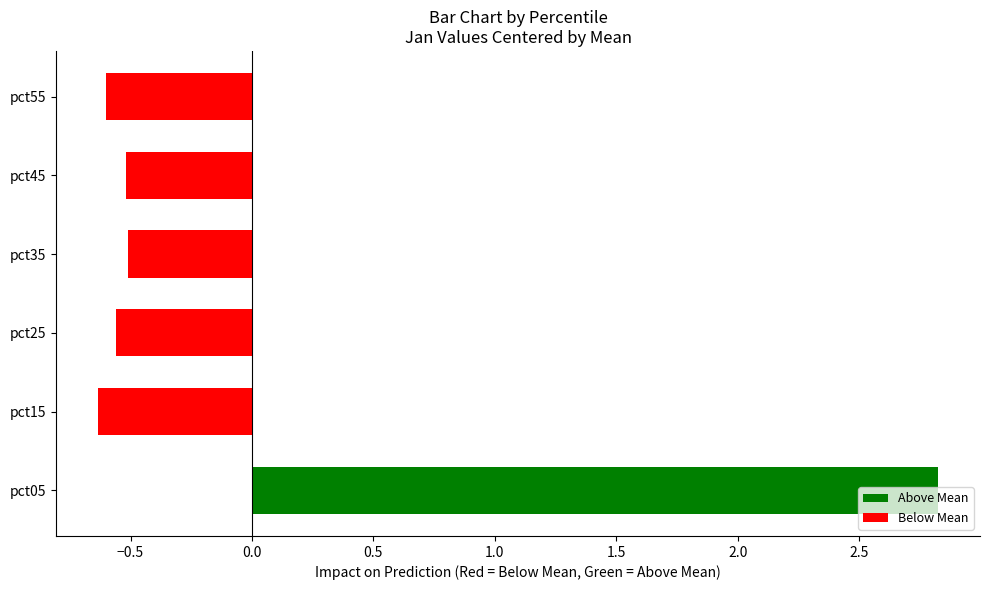

True or false: the data shows -0.5 at pct35.

True